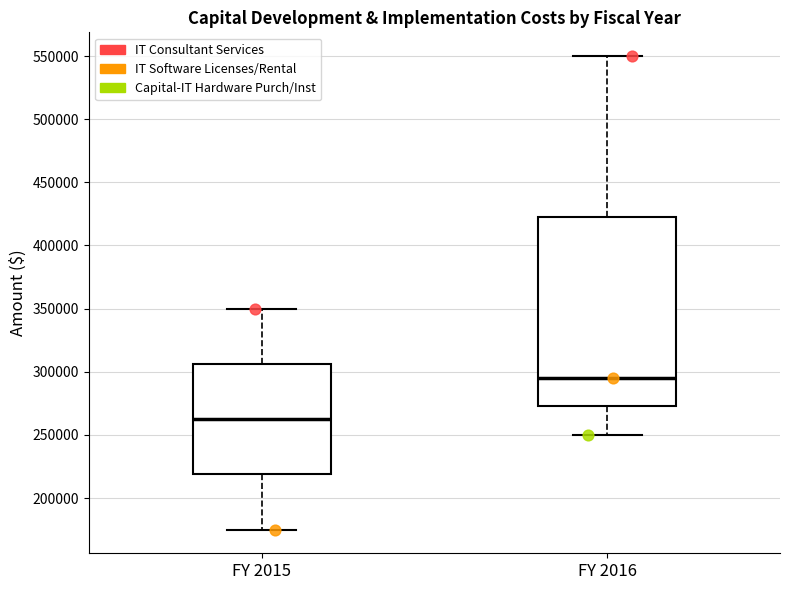

Reading left to right, read every box against the y-axis: the position of its median line, the range the box covers, and the ends of its whiskers. The values are not printed on the chart, so give them approximately, as read against the axis.

FY 2015: median 265000, box 220000 to 305000, whiskers 175000 to 350000
FY 2016: median 295000, box 275000 to 425000, whiskers 250000 to 550000